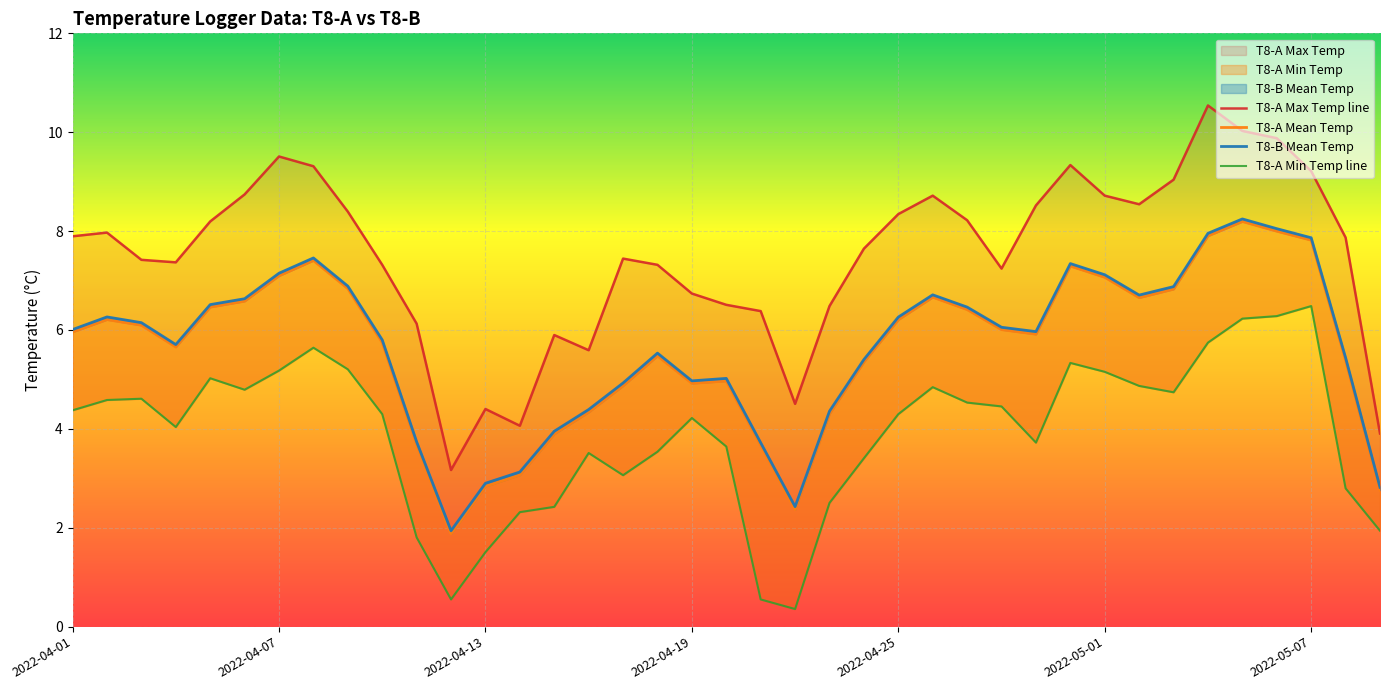

How many interior local peaks does the T8-A Max Temp series have?

8